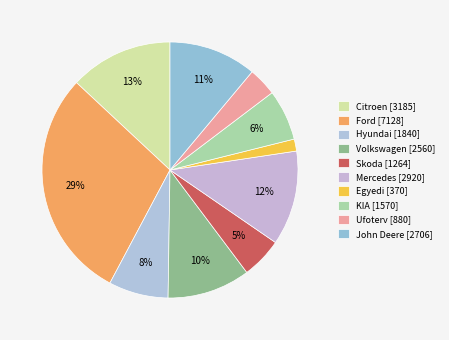

Is there any slice that represents more than half of the pie?

No